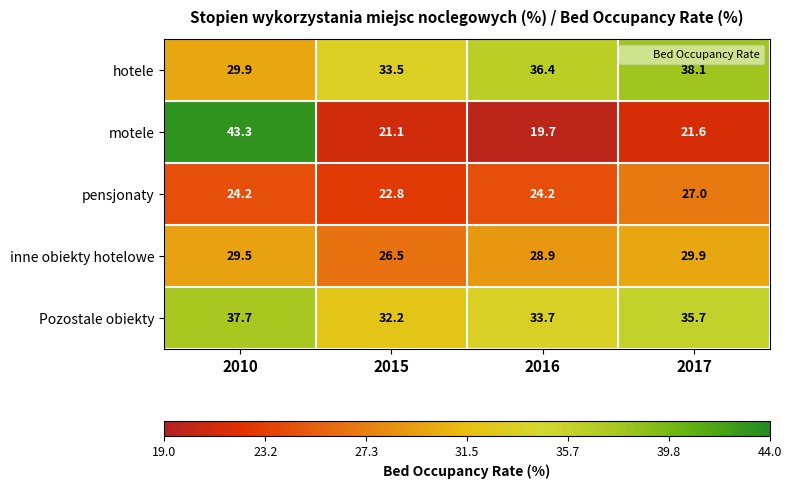

At which label is inne obiekty hotelowe closest to 28?

2016